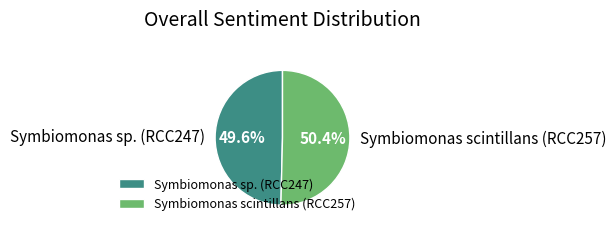

Which category accounts for the majority?

Symbiomonas scintillans (RCC257)